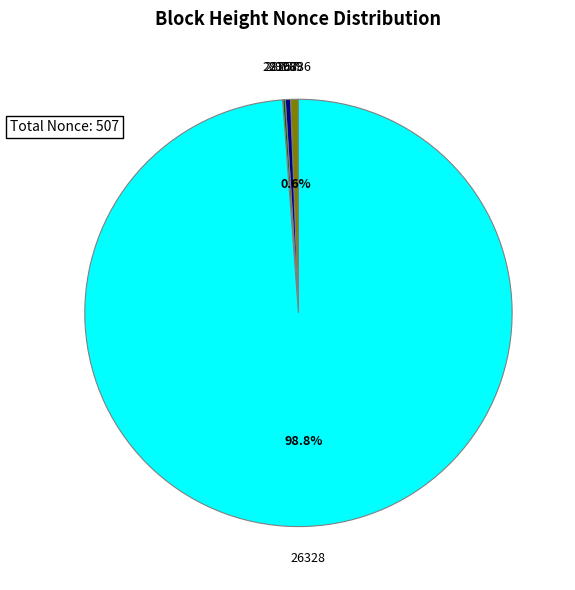

Which category accounts for the majority?

26328